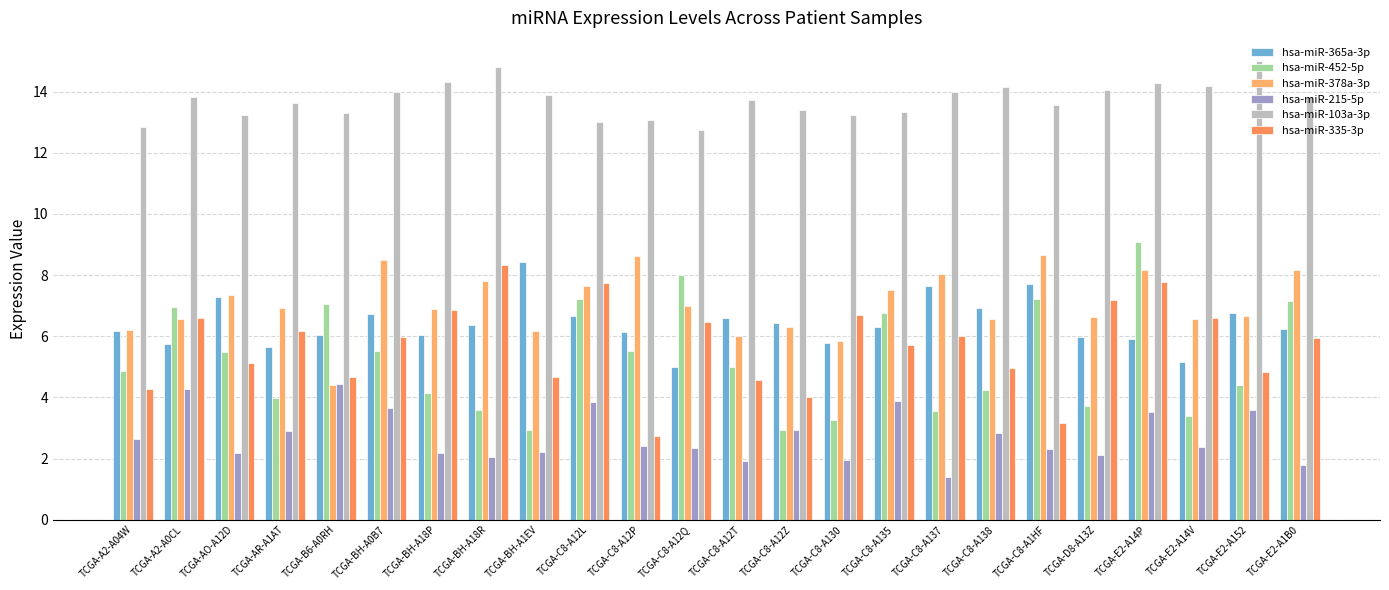

Which series has the largest total across all categories?

hsa-miR-103a-3p